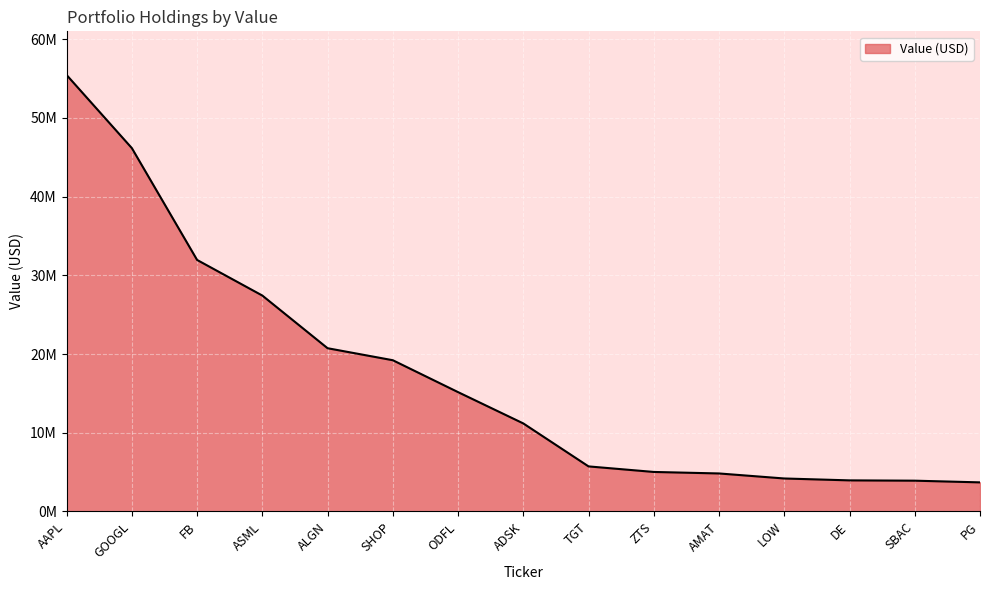

The chart shows a value of 7906710 at ZTS. True or false?

False